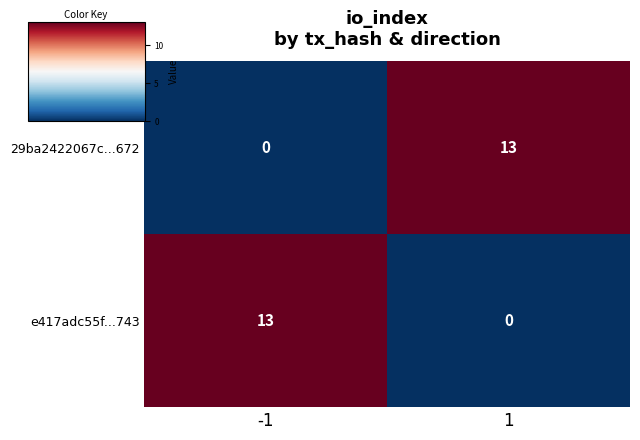

Rank the series at 1 from lowest to highest value.

e417adc55f...743, 29ba2422067c...672